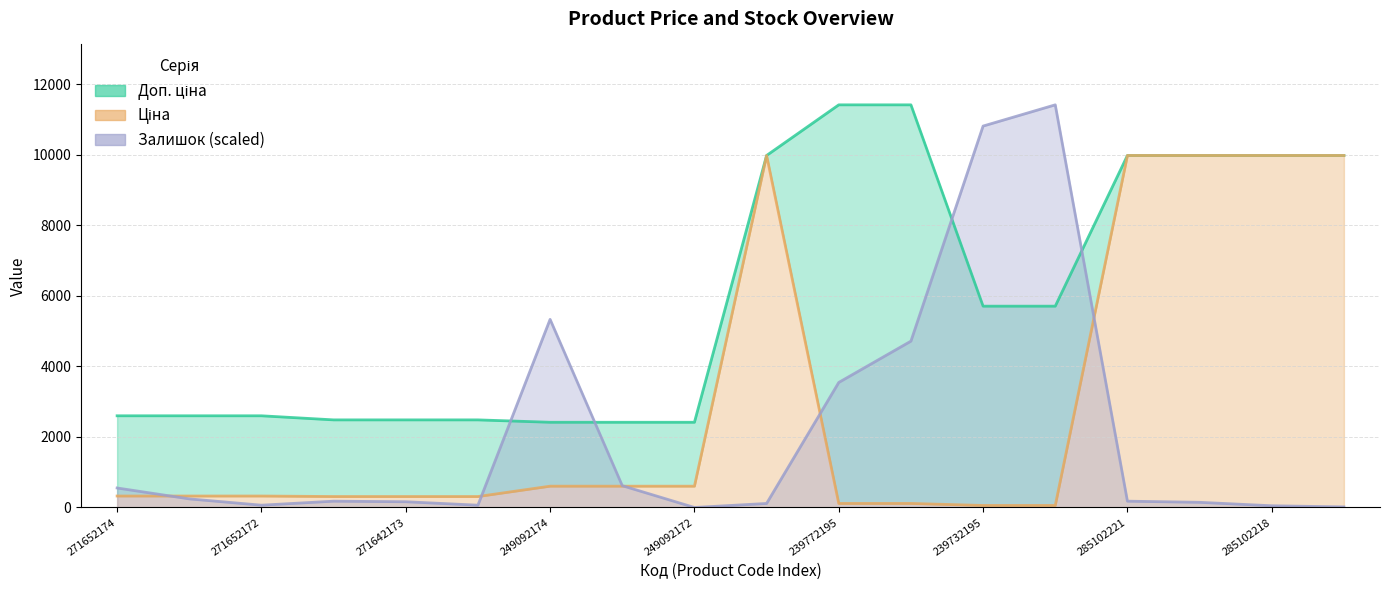

How many values in the Залишок series are below 178?

8